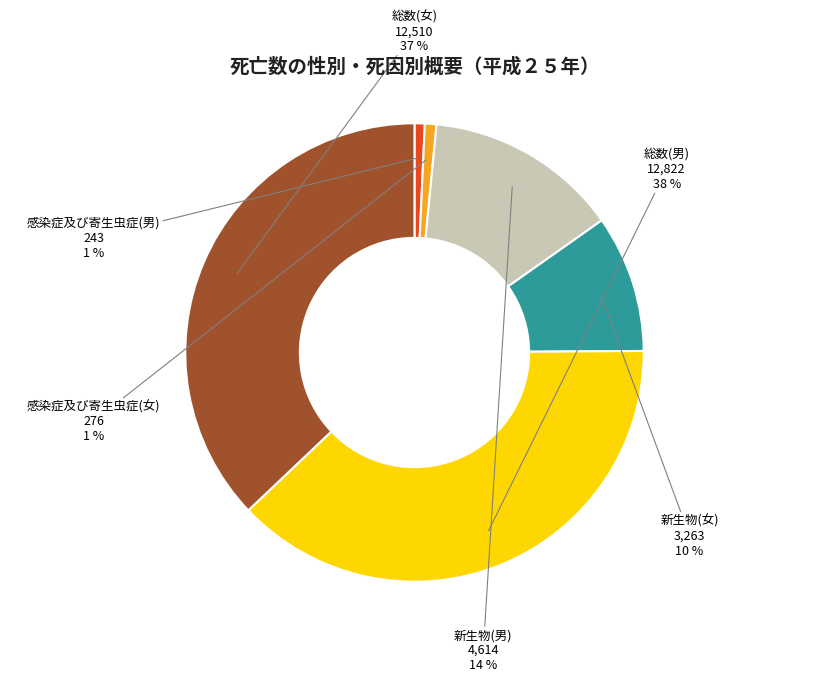

Is there a majority slice in this chart?

No